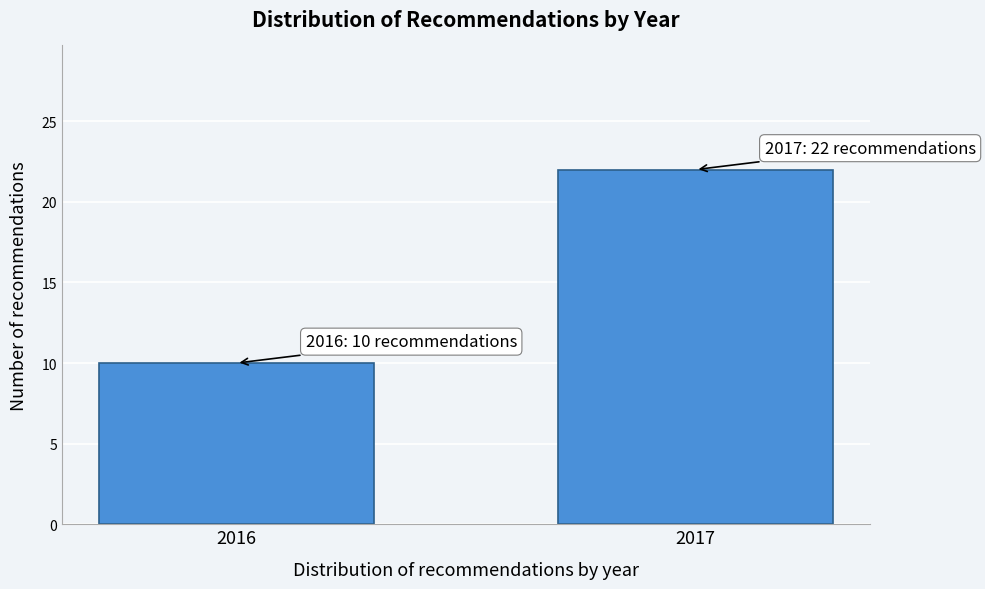

Reading right to left, list all the values displayed in this chart.

22	10